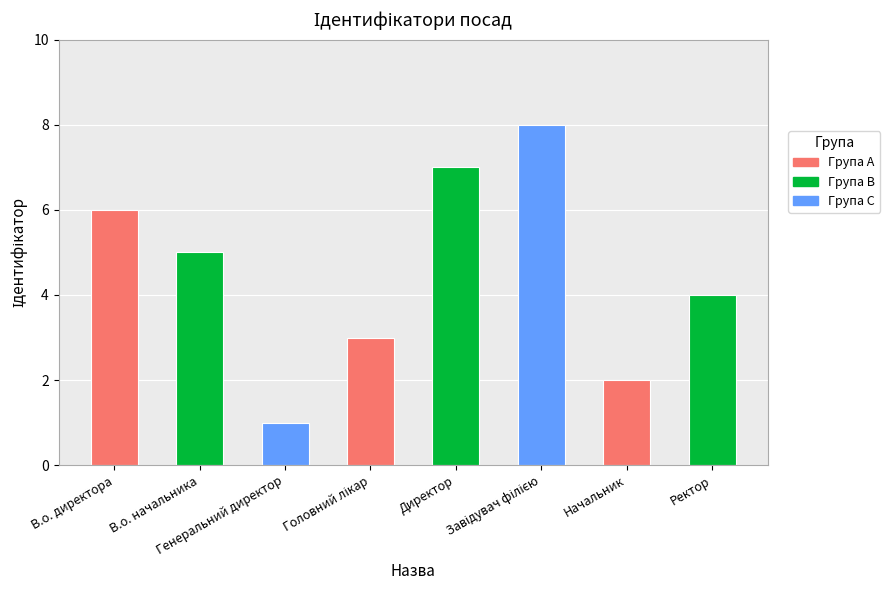

What is the difference between the maximum and minimum values?

7